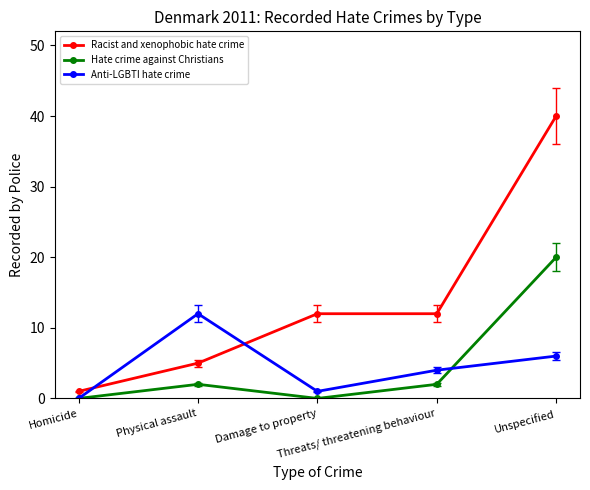

At which category is the sum across all series the highest?

Unspecified